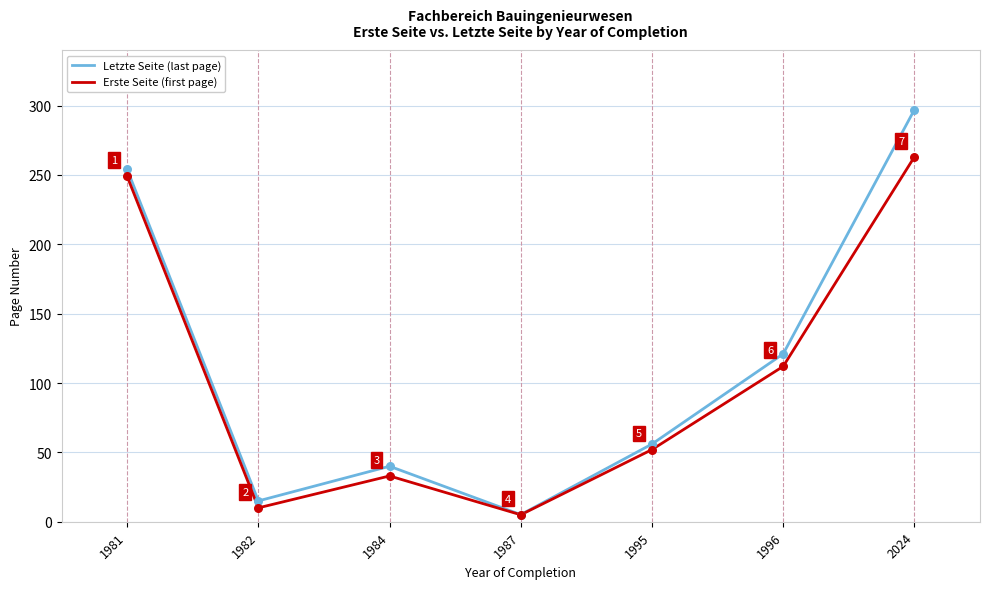

What are all the series names shown in the legend?

Letzte Seite (last page), Erste Seite (first page)